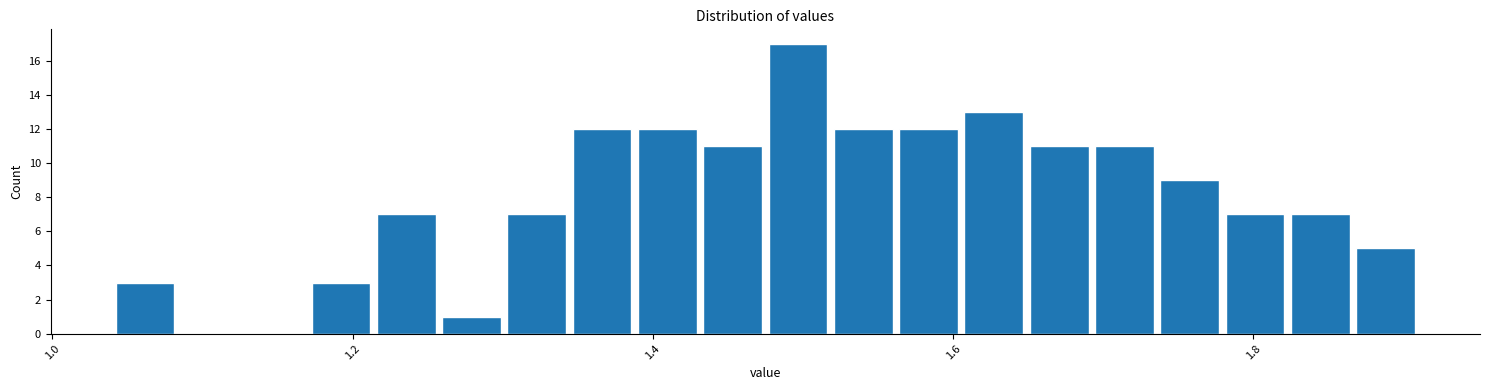

Around what value on the x-axis is the tallest bar? Give the approximate position of its centre, as read against the axis.

1.50